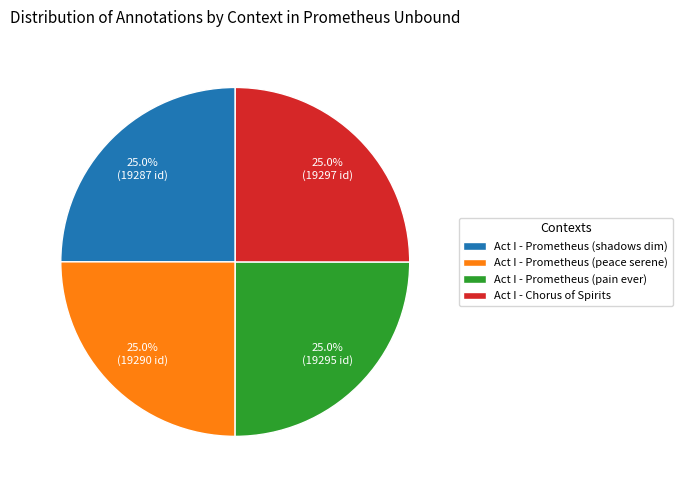

Does Act I - Prometheus (pain ever) represent more than half of the total?

No